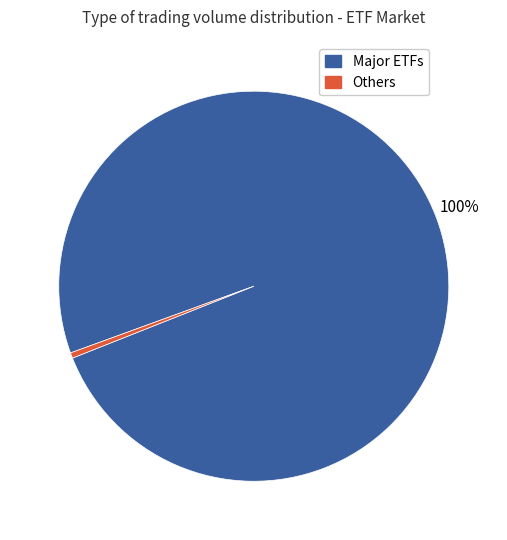

Is there a majority slice in this chart?

Yes